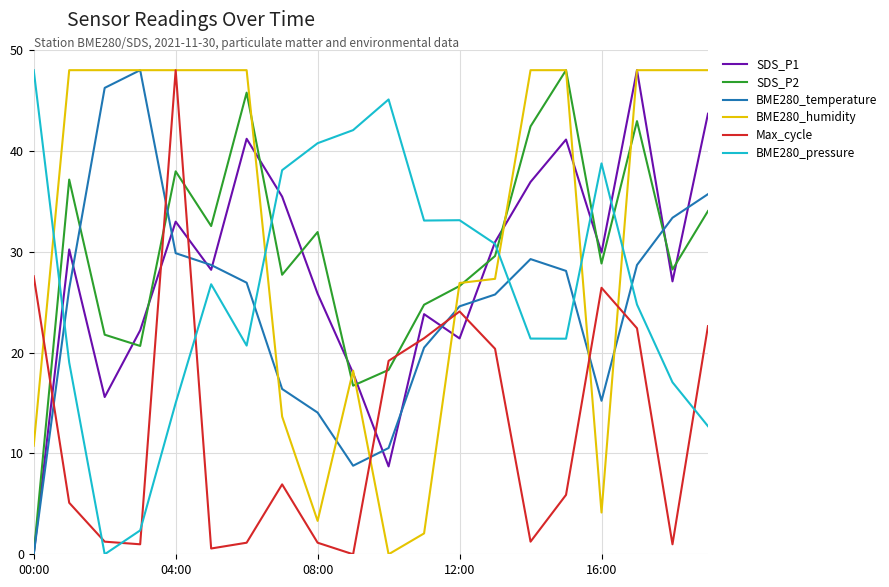

What is the greatest value displayed?

48.0